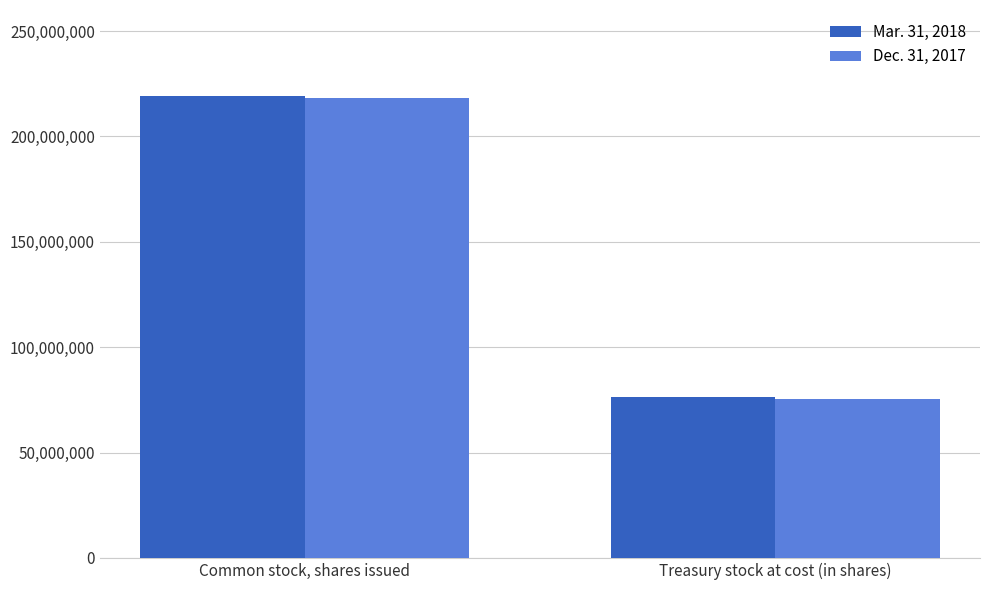

What is the minimum value shown in the chart?

75454111